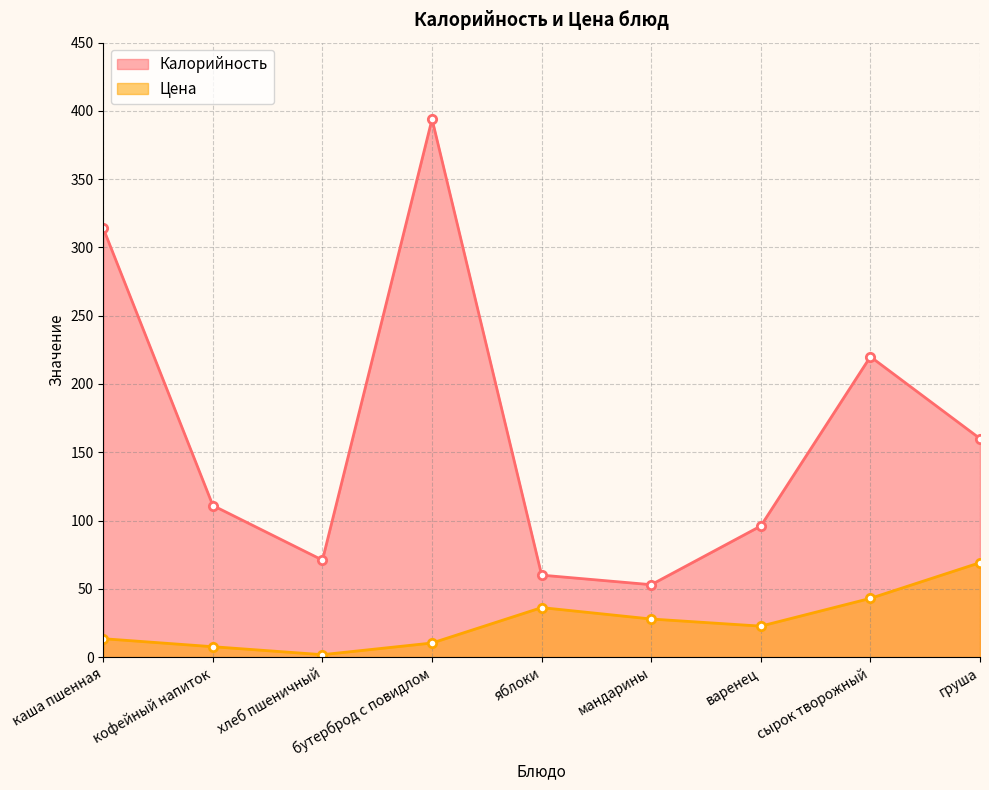

True or false: Калорийность and Цена intersect in this chart.

False